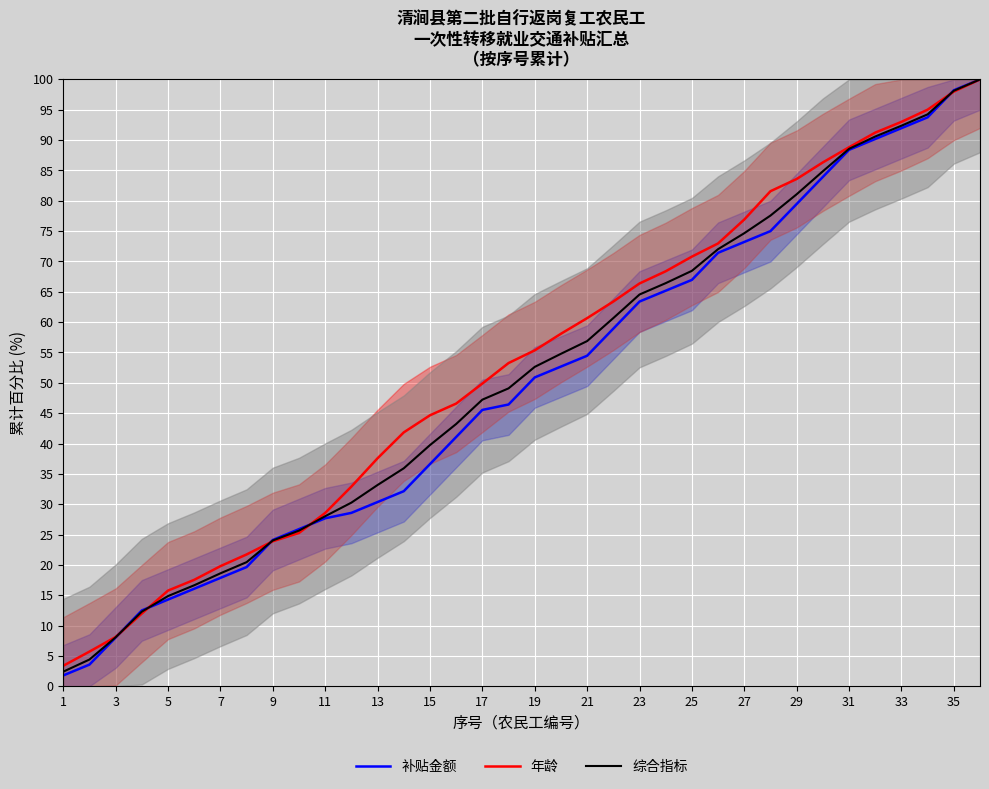

What is the highest value of the 综合指标 series?

100.0